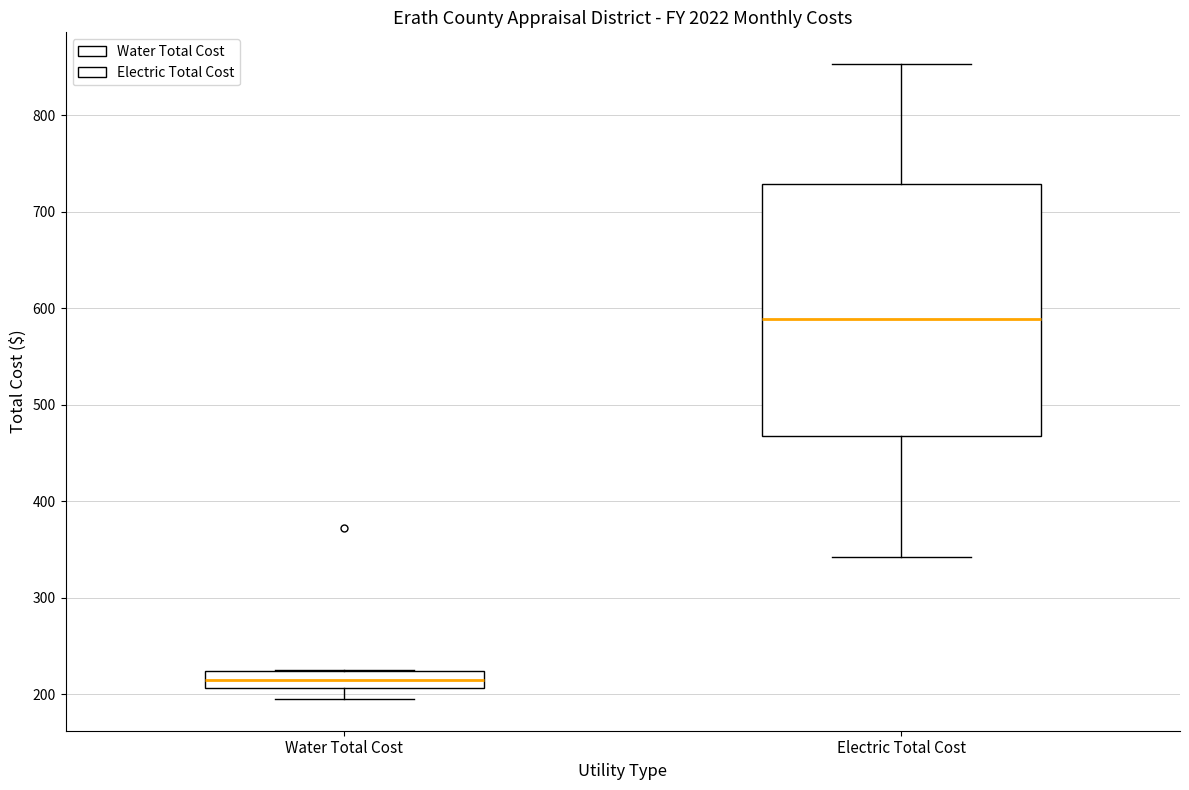

Which box has the lowest median line?

Water Total Cost